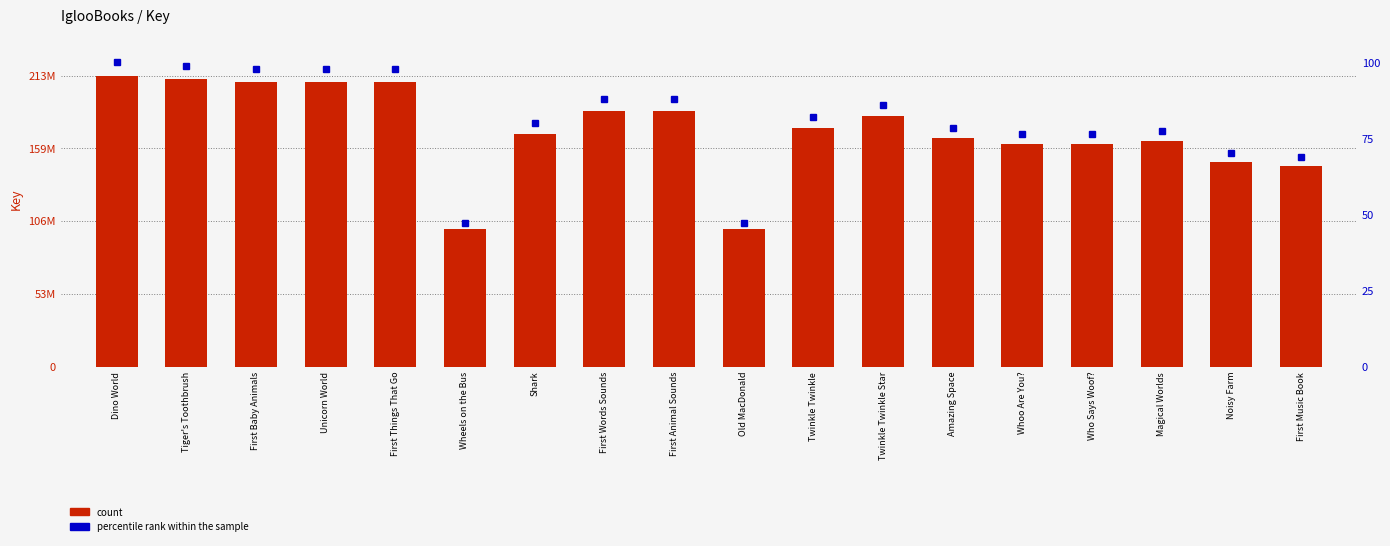

Reading right to left, what are all the values shown in this chart?

count: First Music Book=146598838.0	Noisy Farm=149621303.0	Magical Worlds=164537587.0	Who Says Woof?=162695135.0	Whoo Are You?=162695552.0	Amazing Space=166830633.0	Twinkle Twinkle Star=183098327.0	Twinkle Twinkle=174179697.0	Old MacDonald=100403870.0	First Animal Sounds=186991464.0	First Words Sounds=186991180.0	Shark=169899030.0	Wheels on the Bus=100401938.0	First Things That Go=207767616.0	Unicorn World=207633846.0	First Baby Animals=207767493.0	Tiger's Toothbrush=210004339.0	Dino World=212650917.0
percentile rank within the sample: First Music Book=68.9	Noisy Farm=70.4	Magical Worlds=77.4	Who Says Woof?=76.5	Whoo Are You?=76.5	Amazing Space=78.5	Twinkle Twinkle Star=86.1	Twinkle Twinkle=81.9	Old MacDonald=47.2	First Animal Sounds=87.9	First Words Sounds=87.9	Shark=79.9	Wheels on the Bus=47.2	First Things That Go=97.7	Unicorn World=97.6	First Baby Animals=97.7	Tiger's Toothbrush=98.8	Dino World=100.0